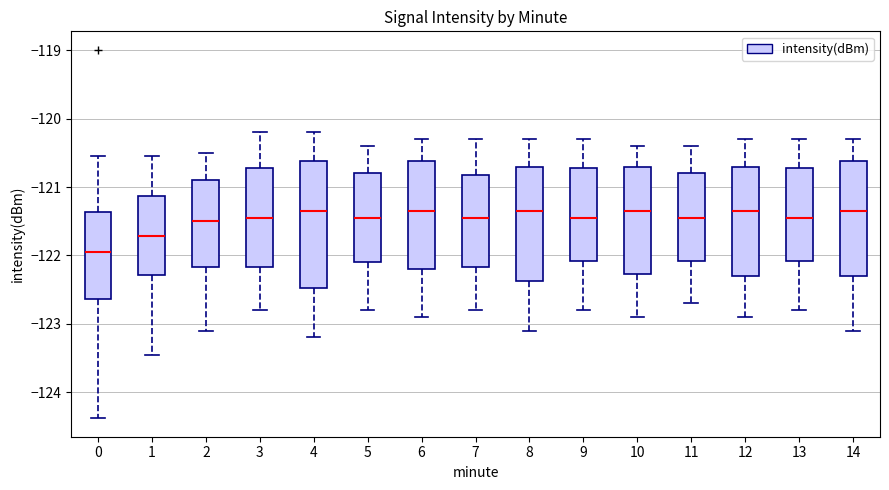

Where is the upper edge of the box at x = 3 on the y-axis? The values are not printed on the chart, so give them approximately, as read against the axis.

-120.7